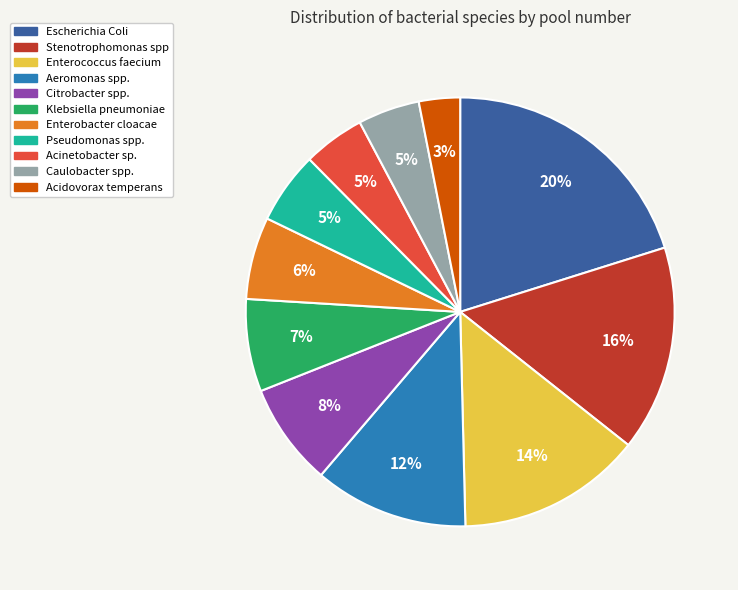

To the nearest percent, what percentage of the pie is Pseudomonas spp.?

5%